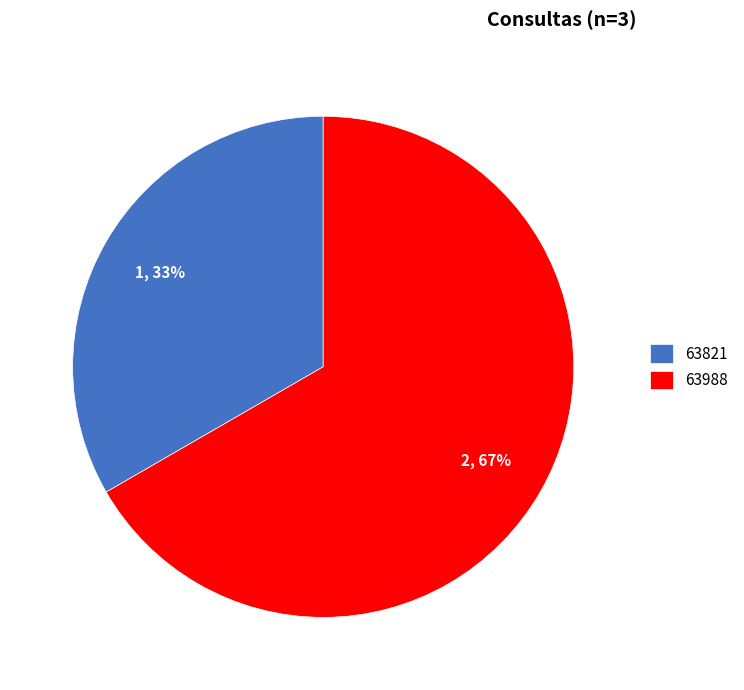

The 63988 slice represents 58% of the pie. True or false?

False